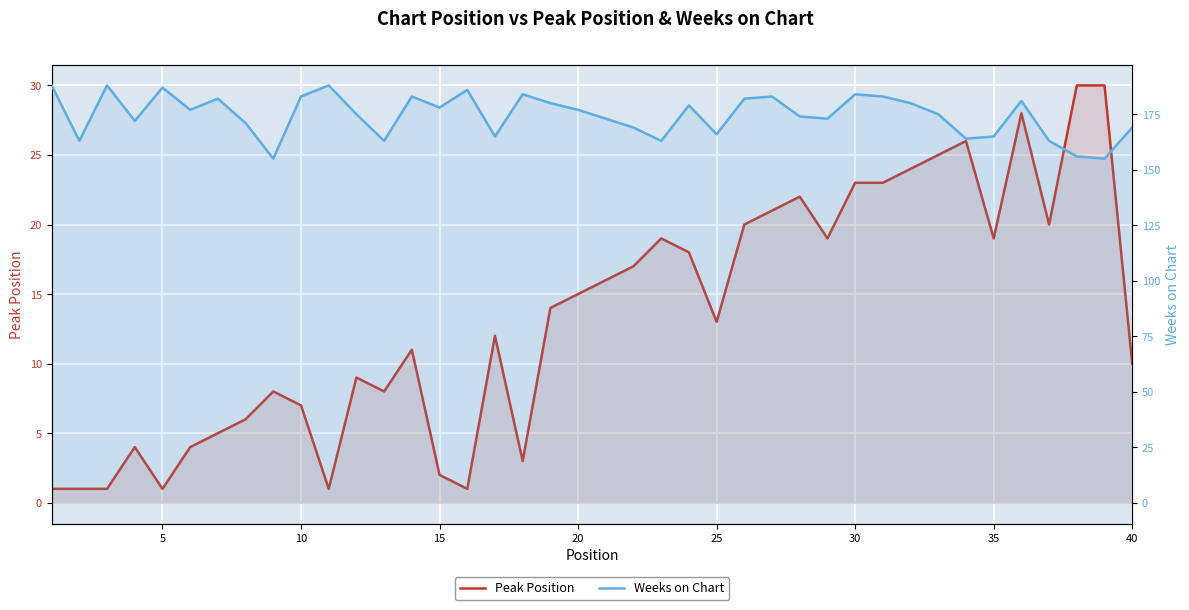

What is the greatest value displayed?

188